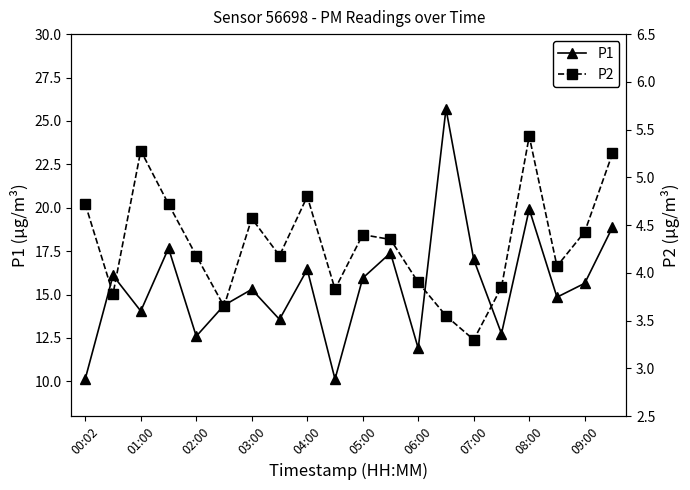

True or false: P1 has more than 0 interior local peaks.

True